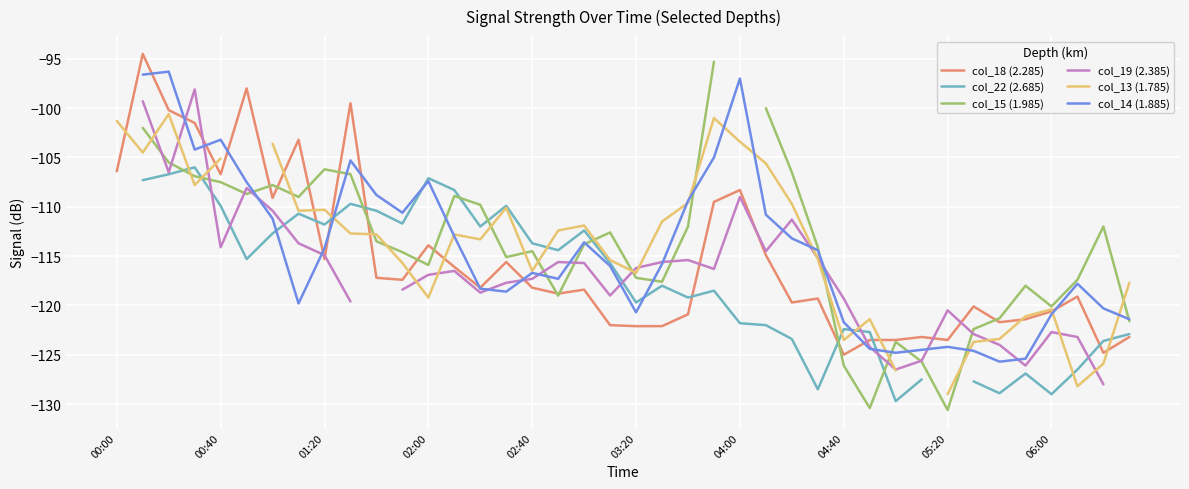

The value of col_18 (2.285) at 04:40 is -125.0. True or false?

True